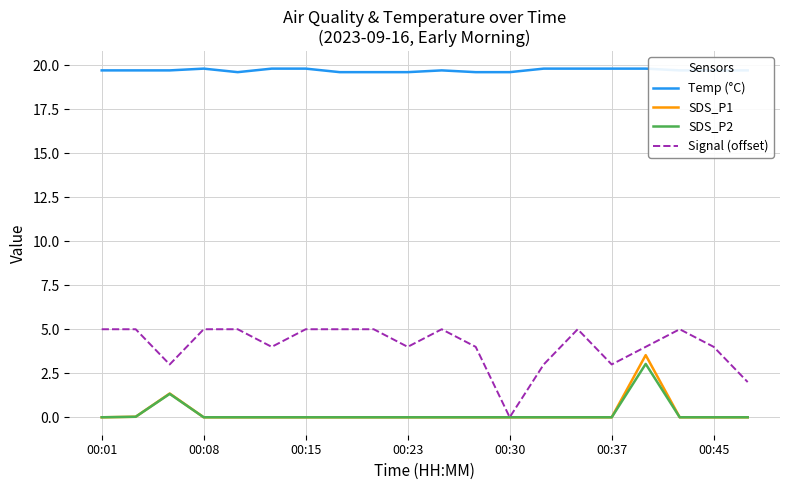

True or false: Temp (°C) and Signal (offset) cross at least once.

False